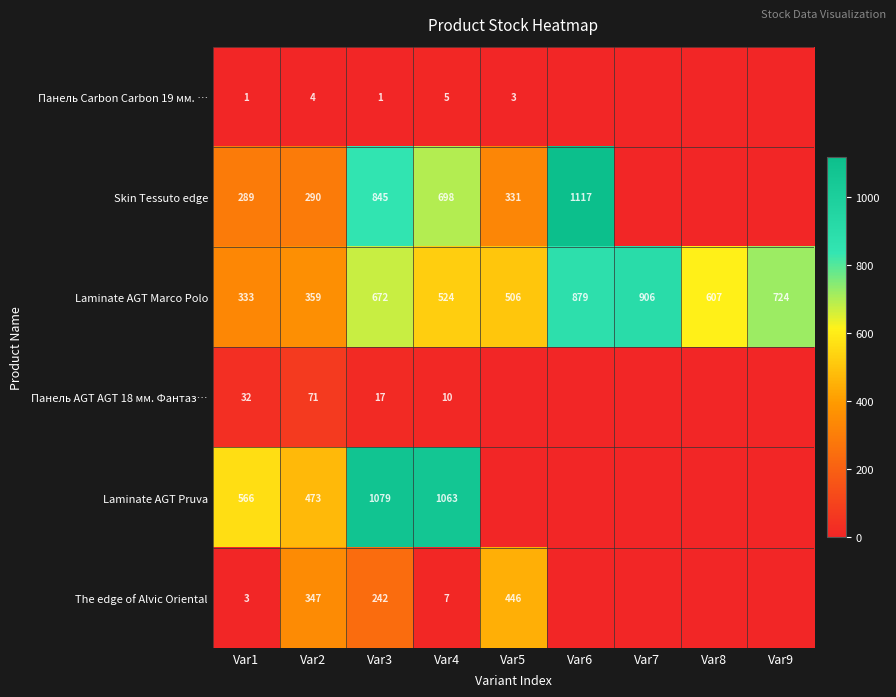

The Skin Tessuto edge series shows 520 at Var2. True or false?

False